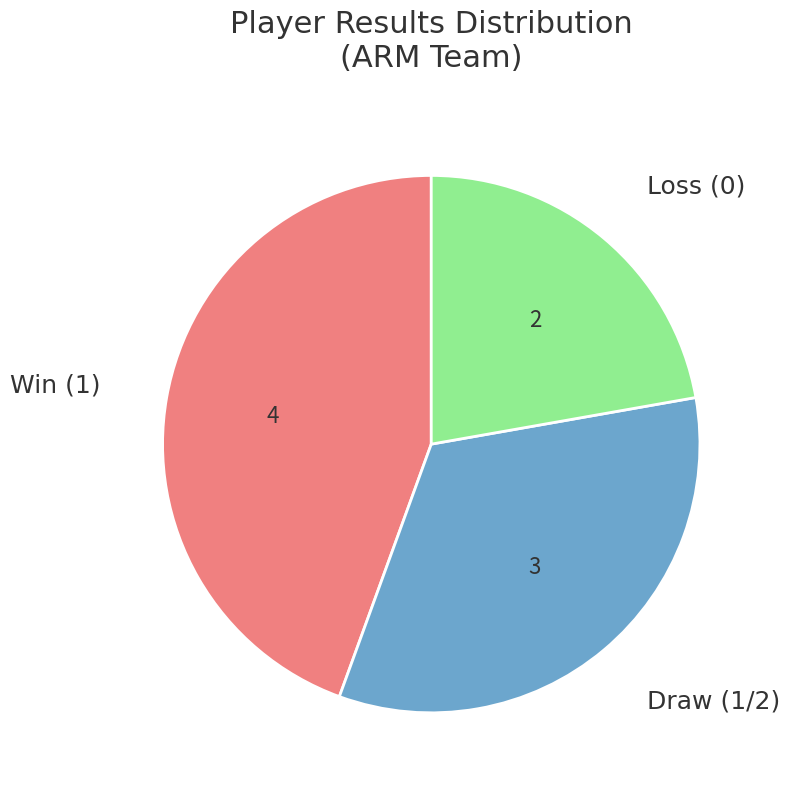

Is there any slice that represents more than half of the pie?

No